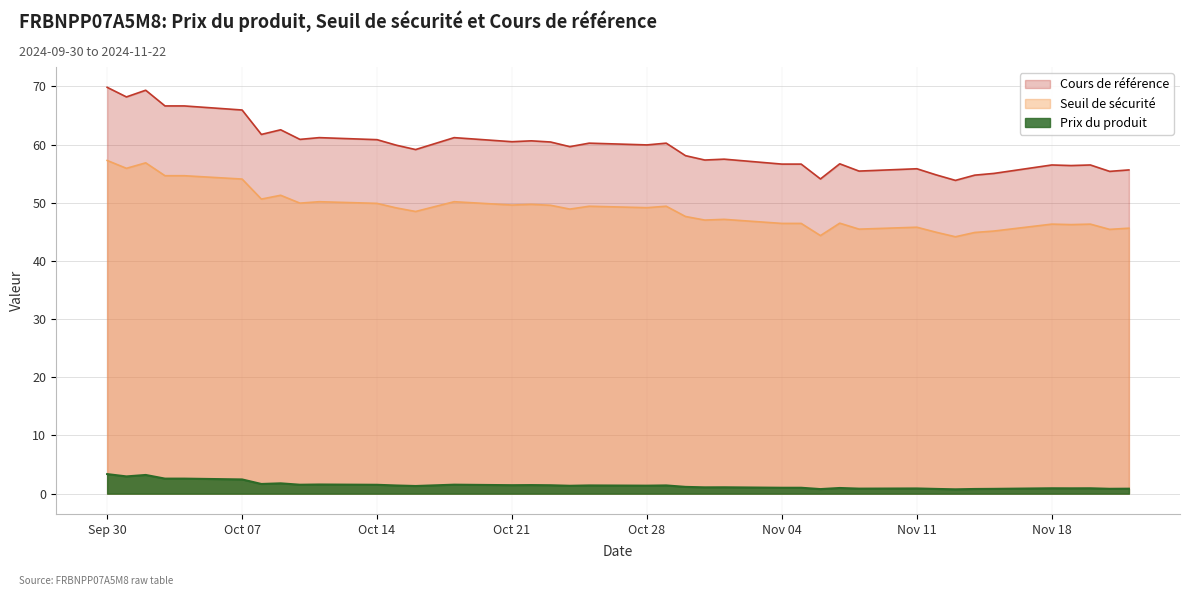

True or false: Cours de référence and Prix du produit cross at least once.

False